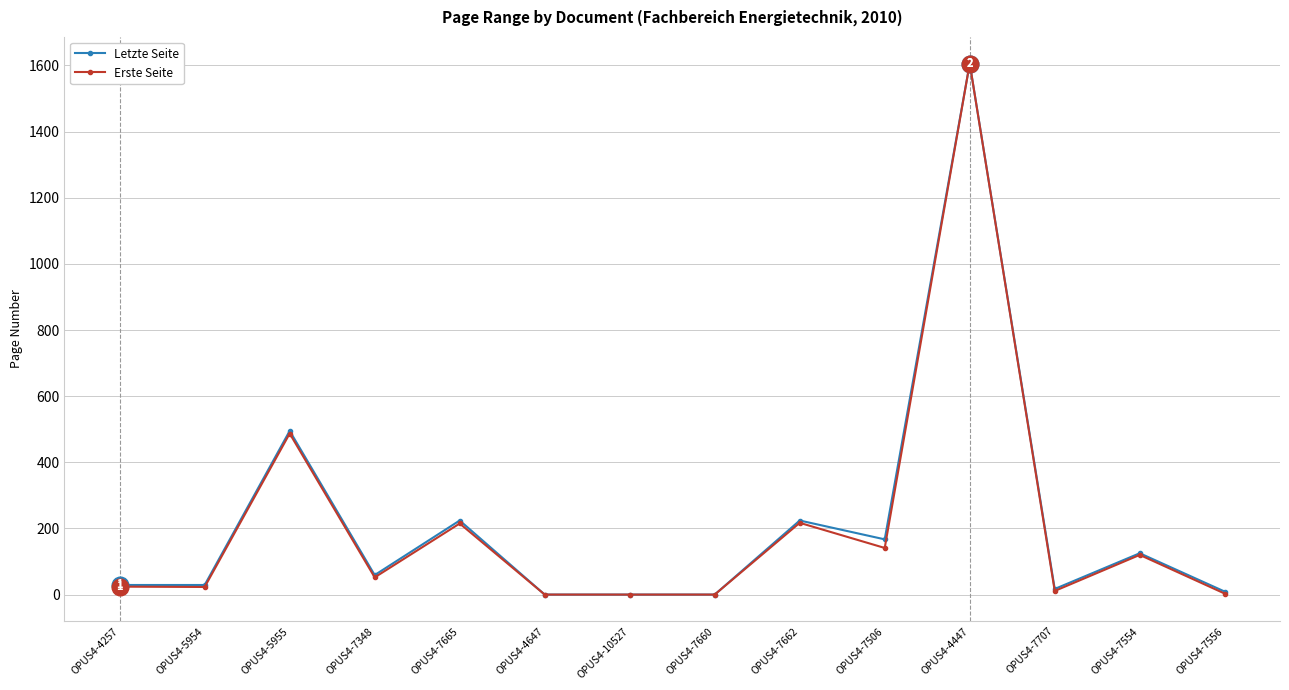

What is the difference between the maximum and second lowest values in the Erste Seite series?

1606